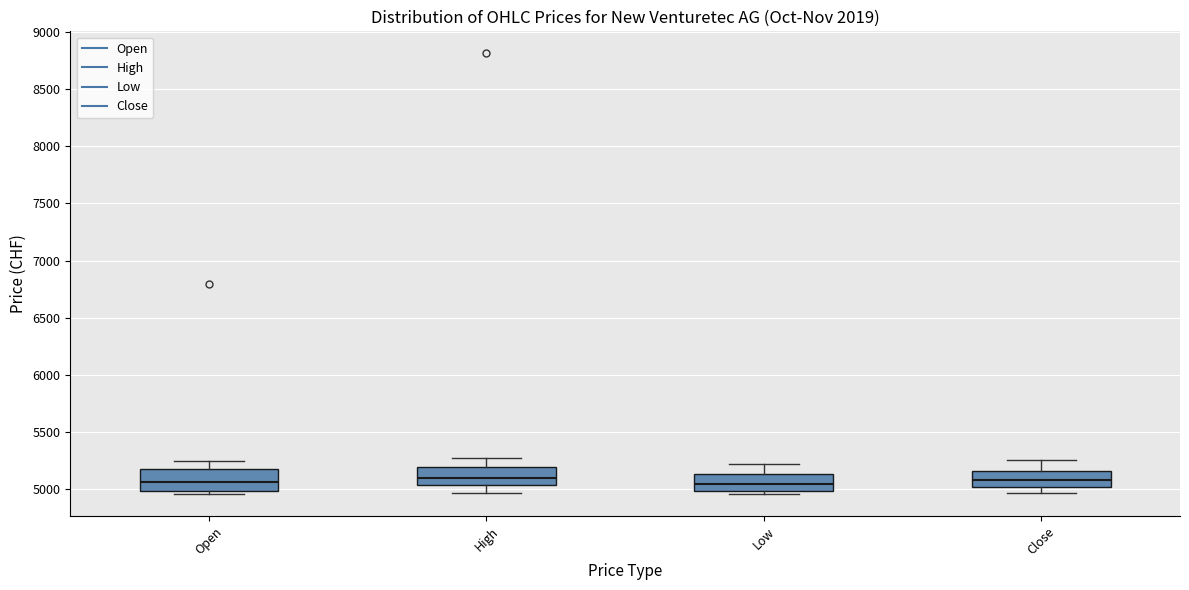

Where does the upper whisker of the box for Open end on the y-axis? The values are not printed on the chart, so give them approximately, as read against the axis.

5250